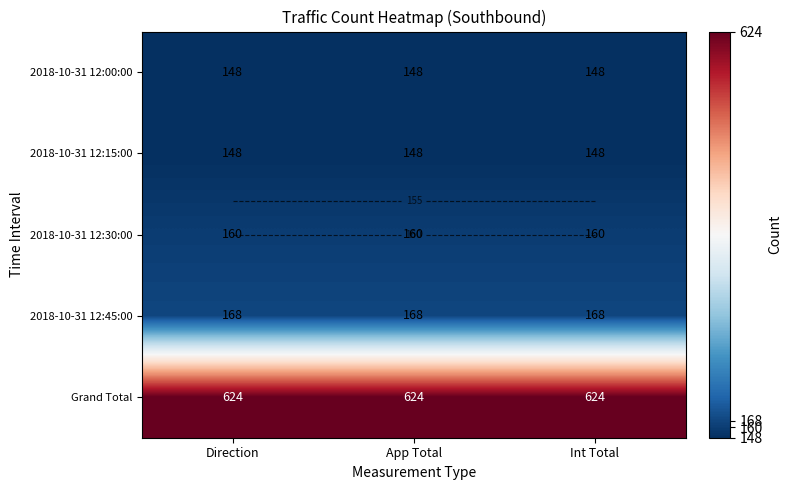

Which series has the largest total across all categories?

Grand Total